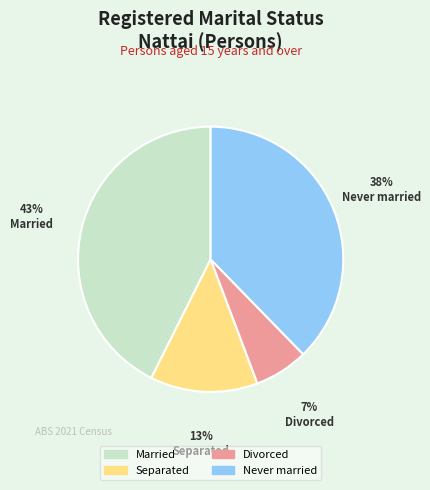

Is there any slice that represents more than half of the pie?

No